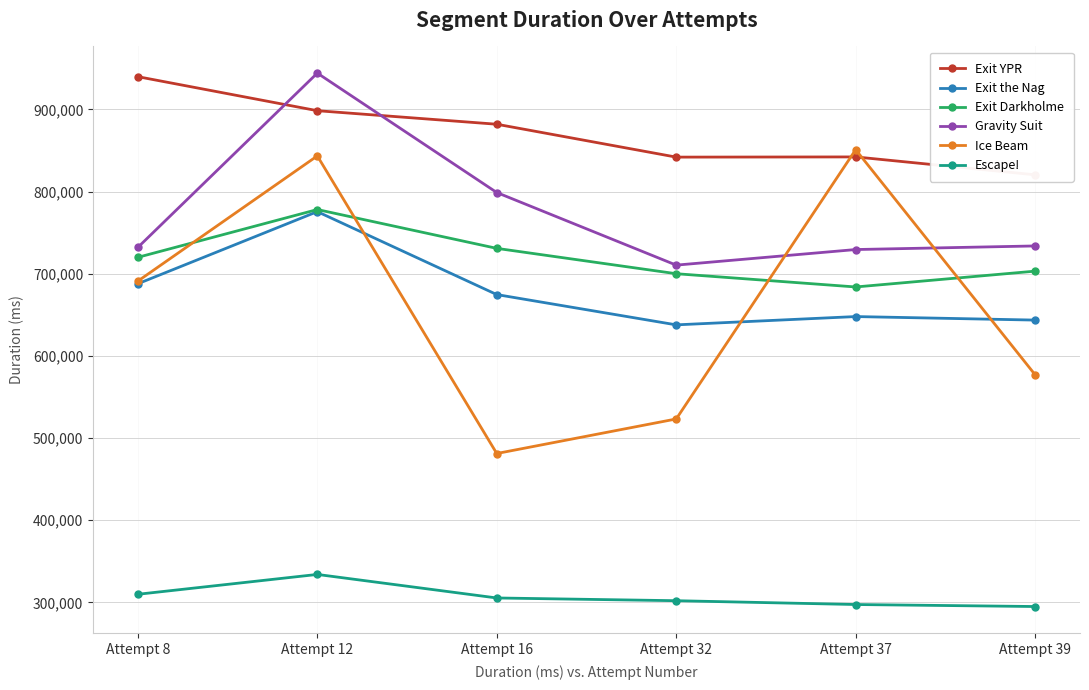

At how many categories does at least one series exceed 326341?

6